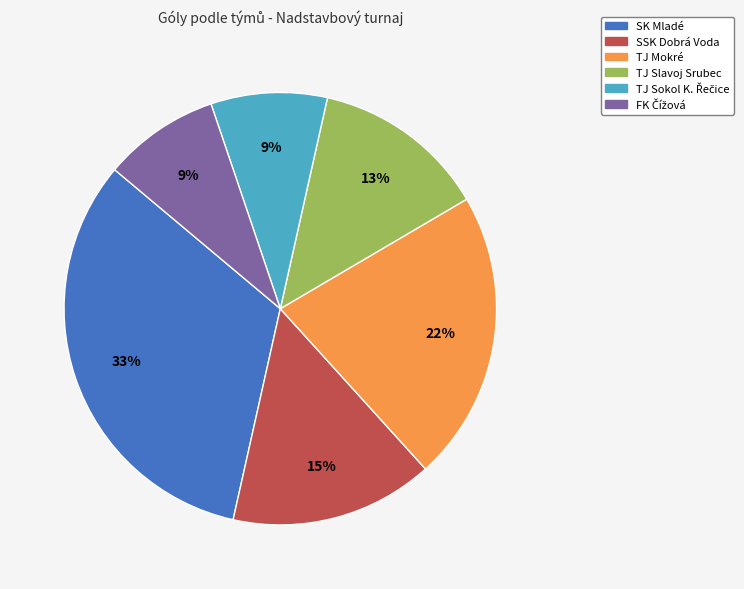

How many slices are in this pie chart?

6